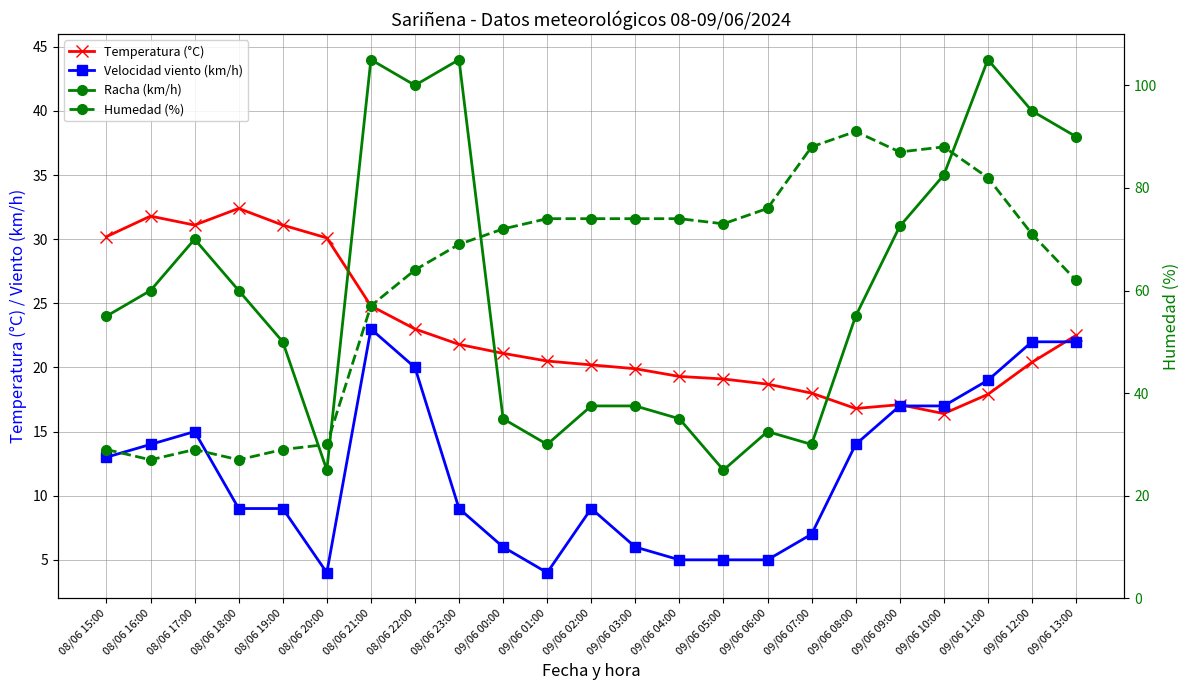

How many lines are shown in the chart?

4